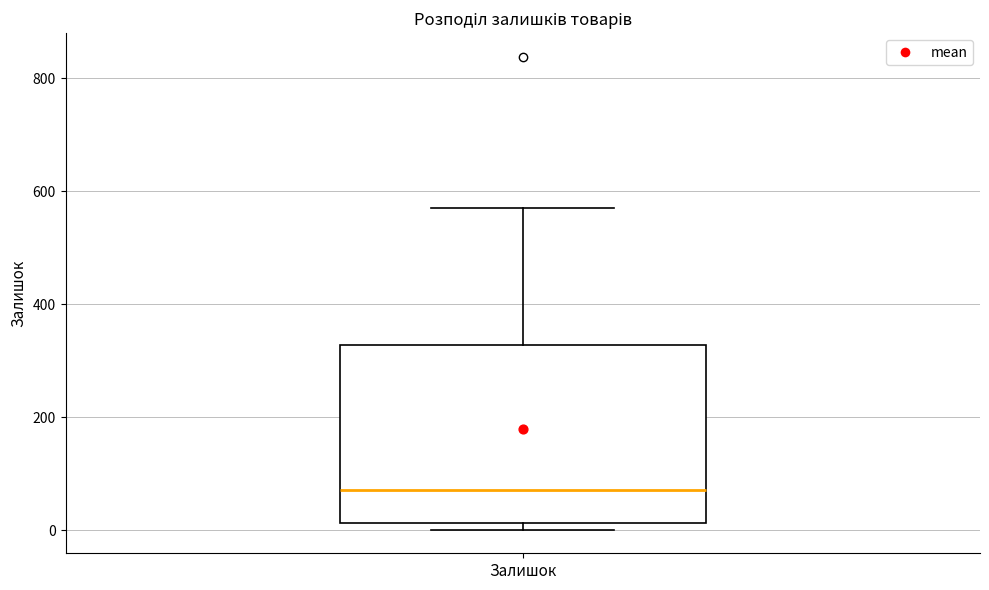

Read this box plot against the y-axis: the position of the median line, the range covered by the box, and the ends of both whiskers. The values are not printed on the chart, so give them approximately, as read against the axis.

median 80, box 20 to 320, whiskers 0 to 580